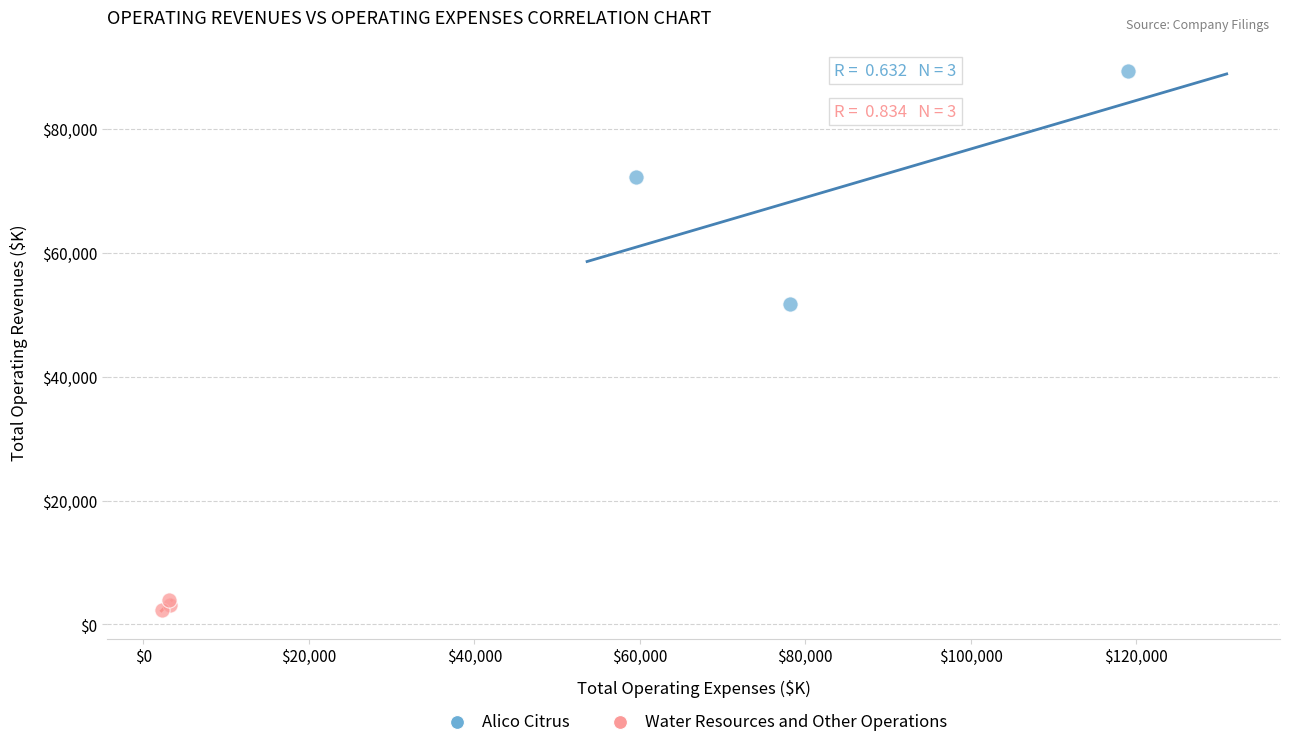

Which series reaches the minimum Y coordinate?

Water Resources and Other Operations